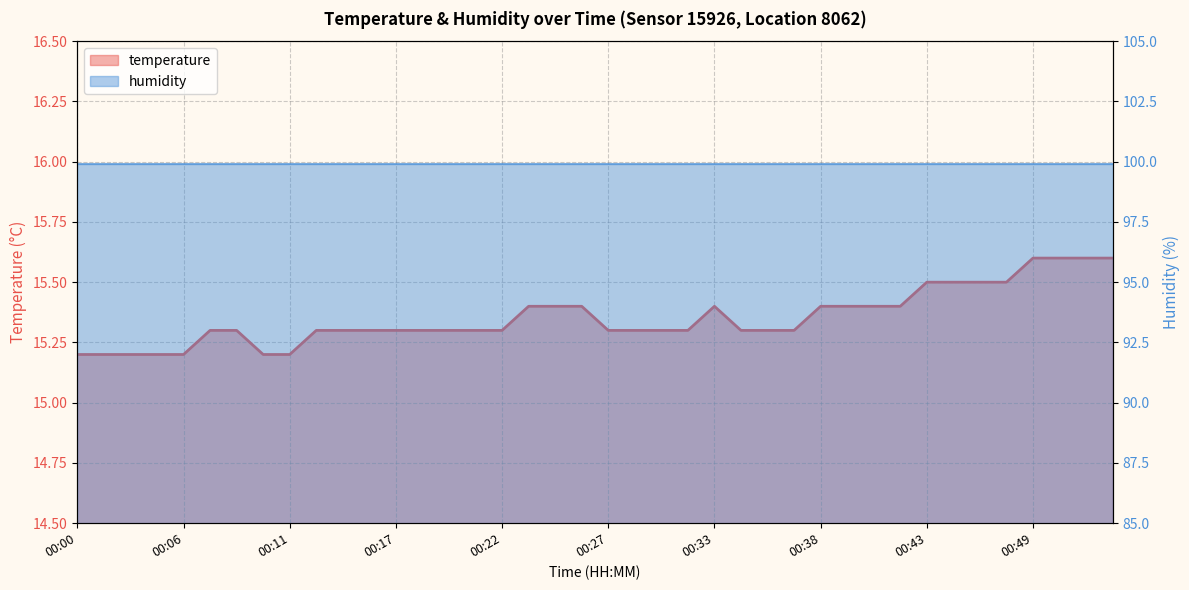

True or false: there are more than 0 points higher than both neighbors.

True